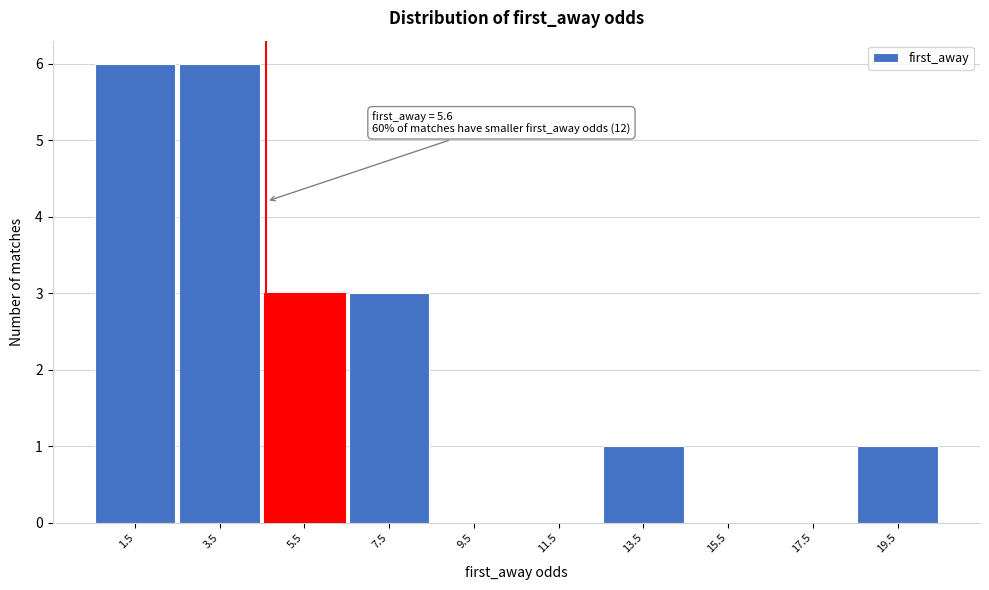

Reading right to left, transcribe all the data shown in this chart.

19.5=1	17.5=0	15.5=0	13.5=1	11.5=0	9.5=0	7.5=3	5.5=3	3.5=6	1.5=6